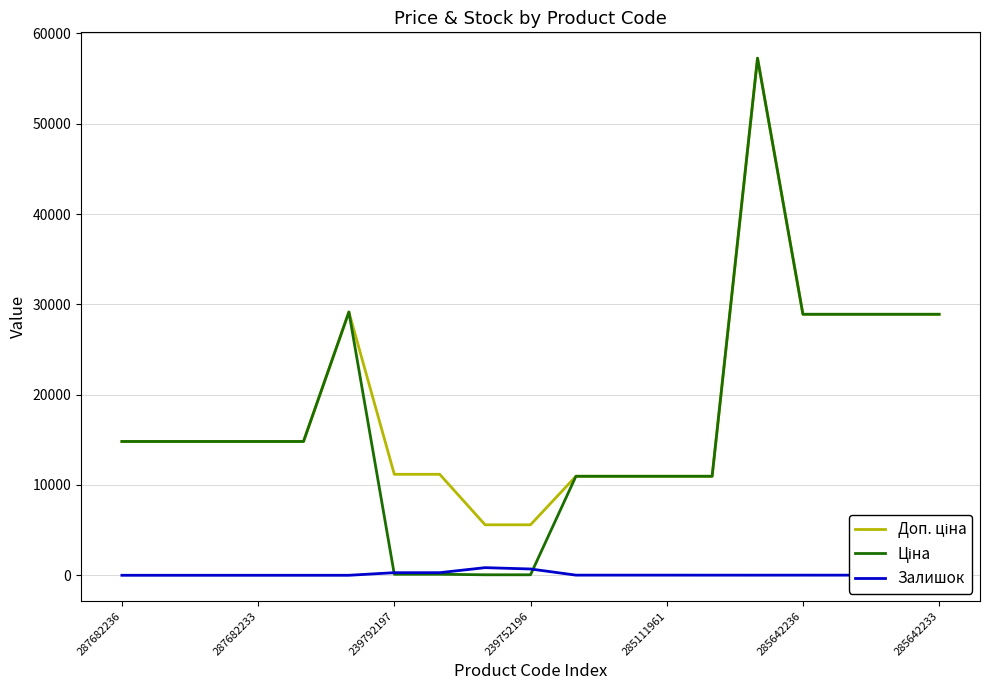

What is the maximum value shown in the chart?

57258.0